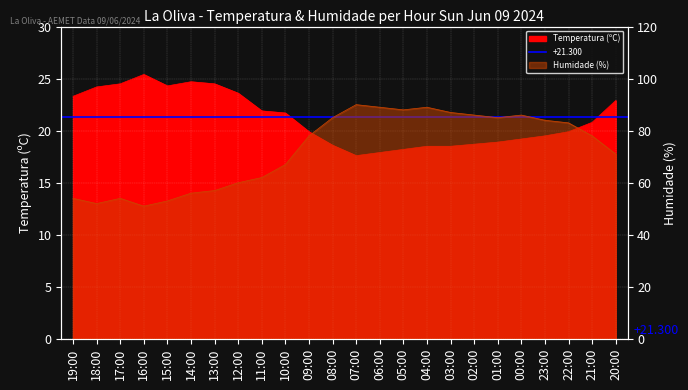

Is it true that Temperatura (ºC) equals 25.4 at 06:00?

False